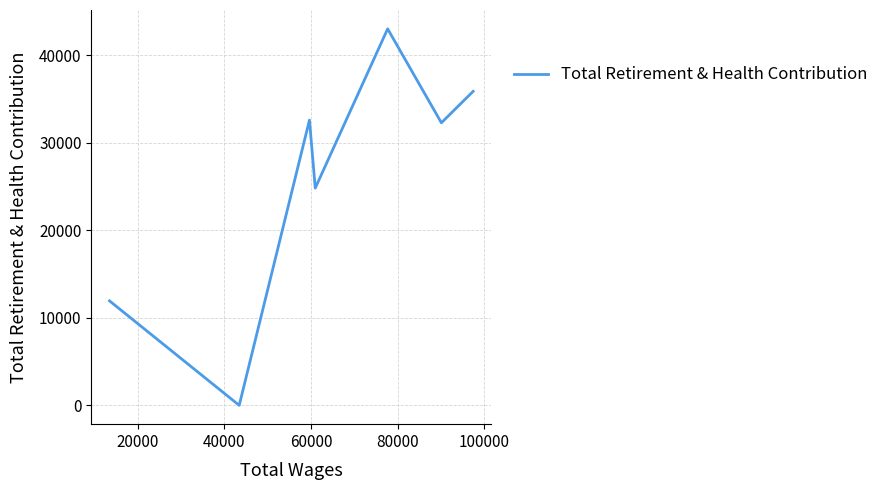

What is the average value?

25802